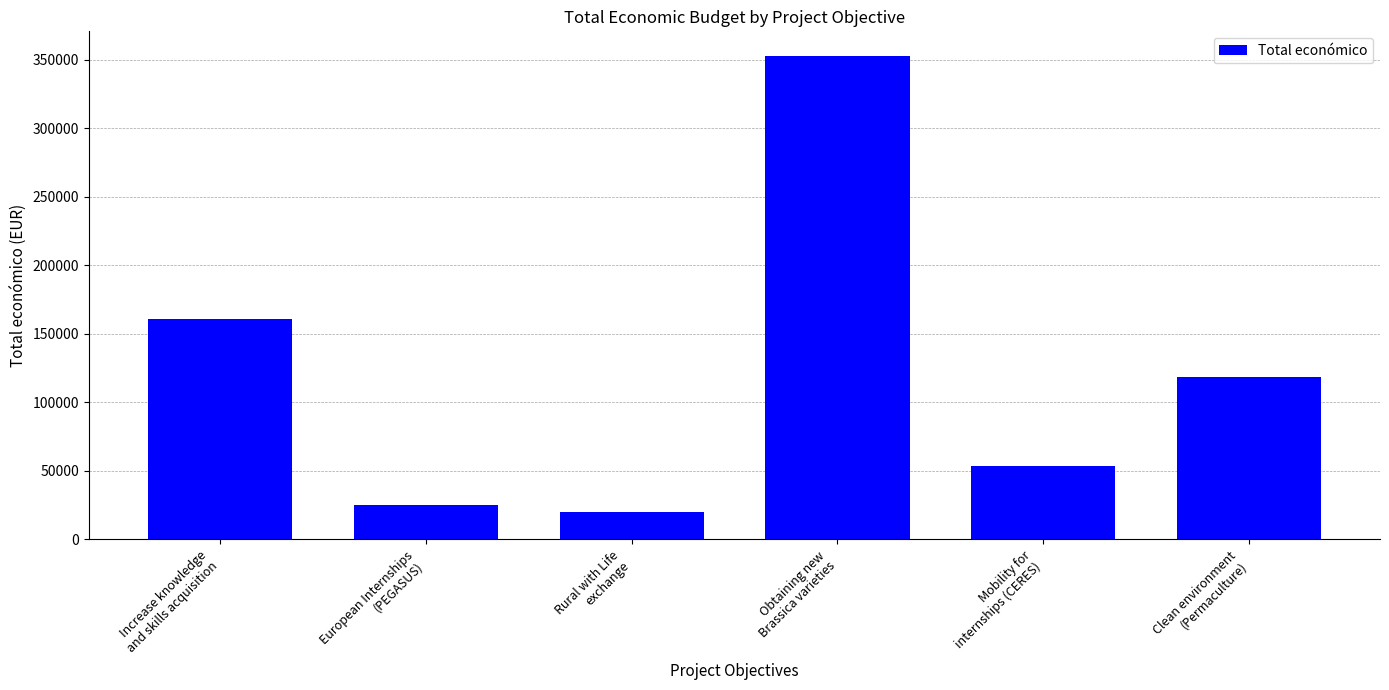

What is the smallest value displayed?

19990